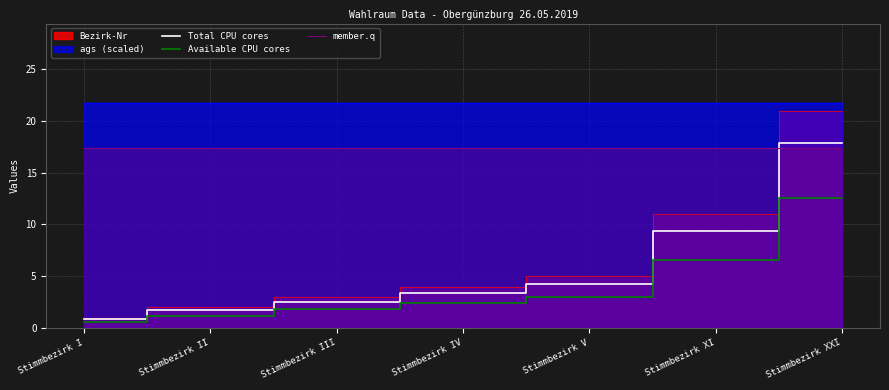

At which category is the sum across all series the highest?

Stimmbezirk XXI